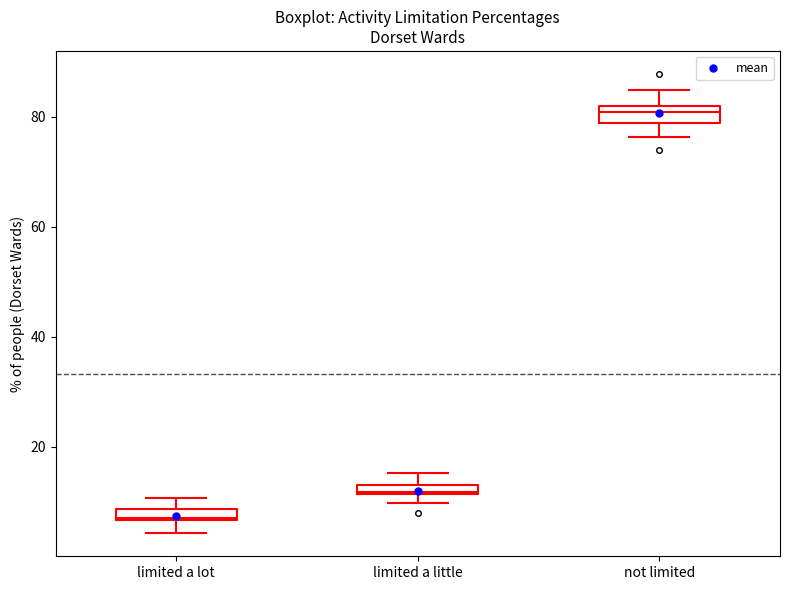

Which box has the lowest median line?

limited a lot